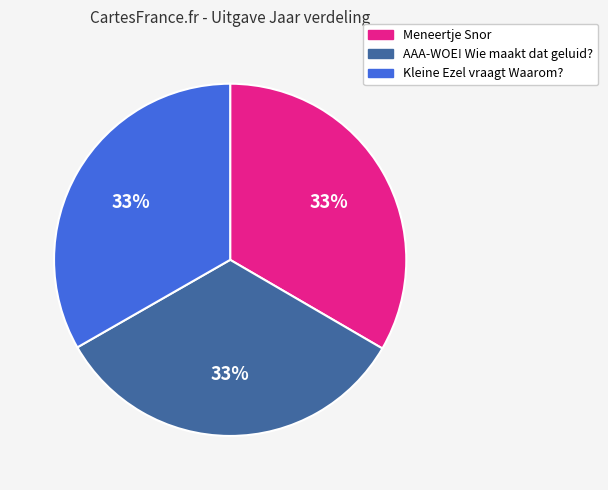

To the nearest percent, what portion does Kleine Ezel vraagt Waarom? represent?

33%